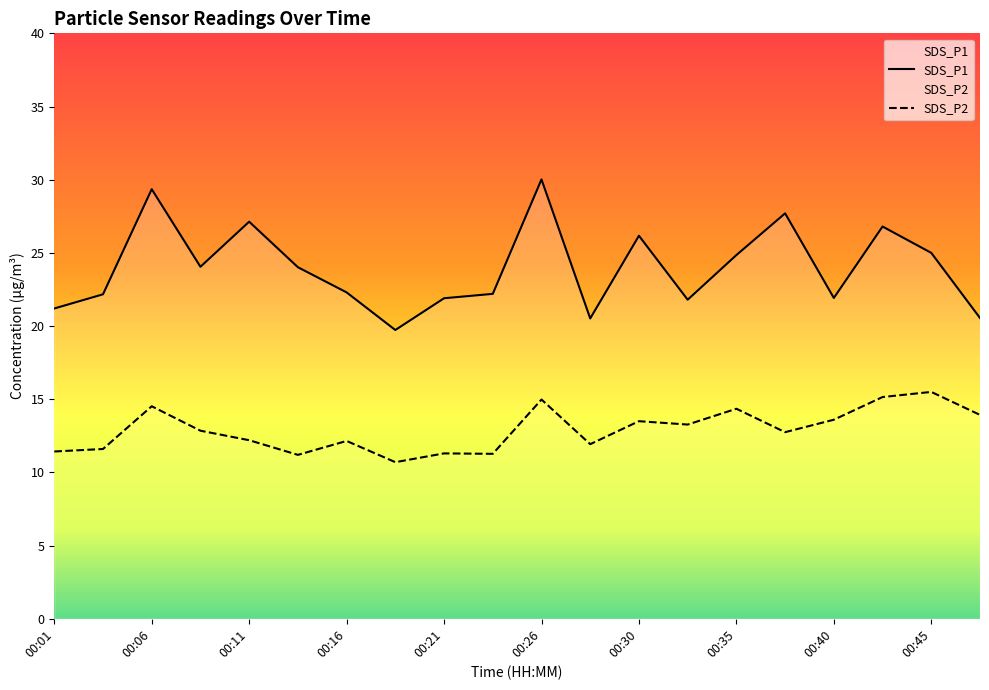

What are all the series names shown in the legend?

SDS_P1, SDS_P2